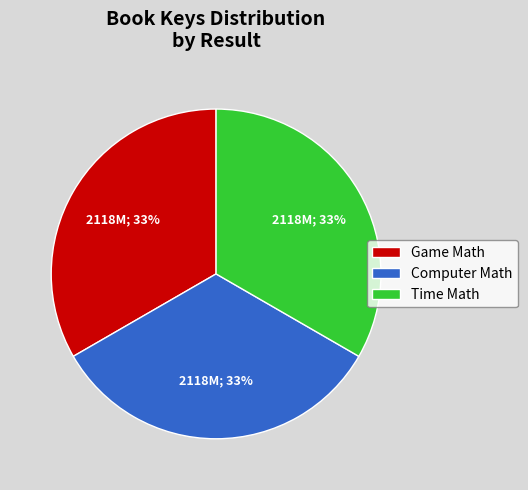

What percentage is the Computer Math slice, to the nearest percent?

33%